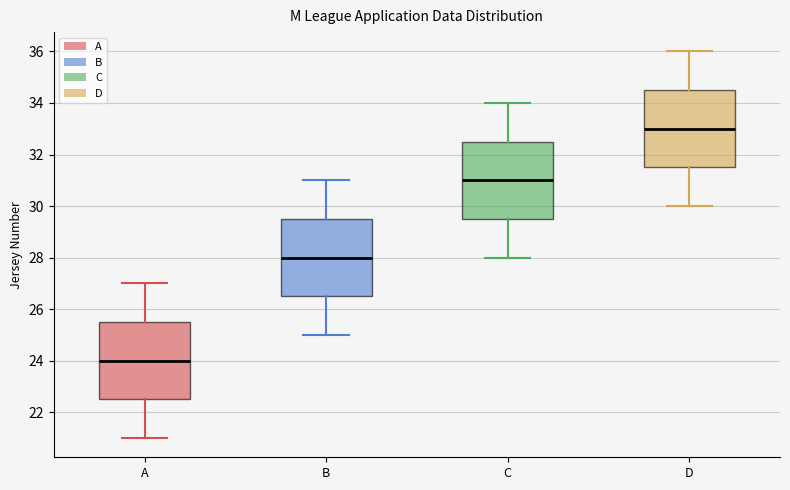

Where does the upper whisker of the box for D end on the y-axis? The values are not printed on the chart, so give them approximately, as read against the axis.

36.0